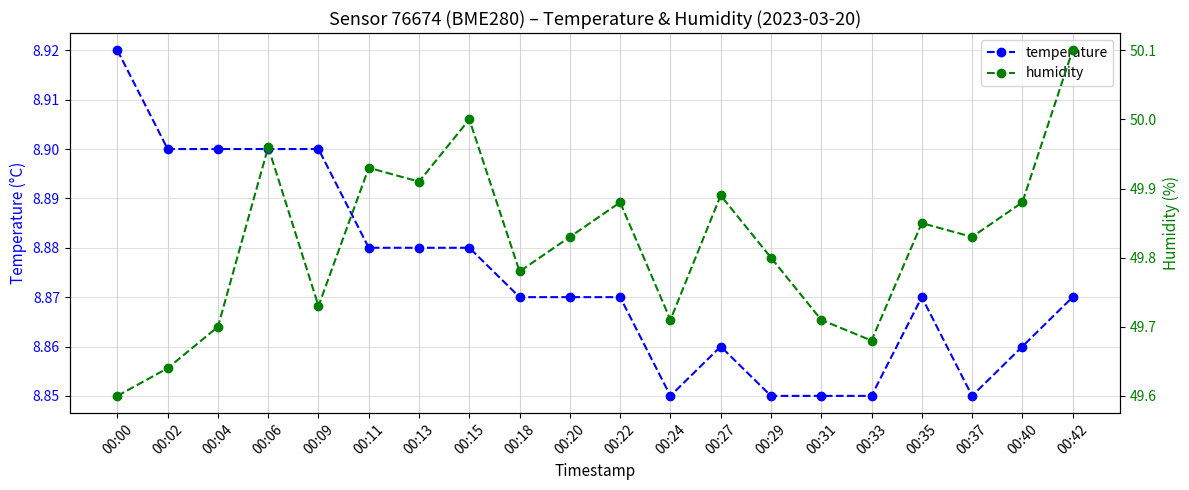

Which category has the highest value in the humidity series?

00:42